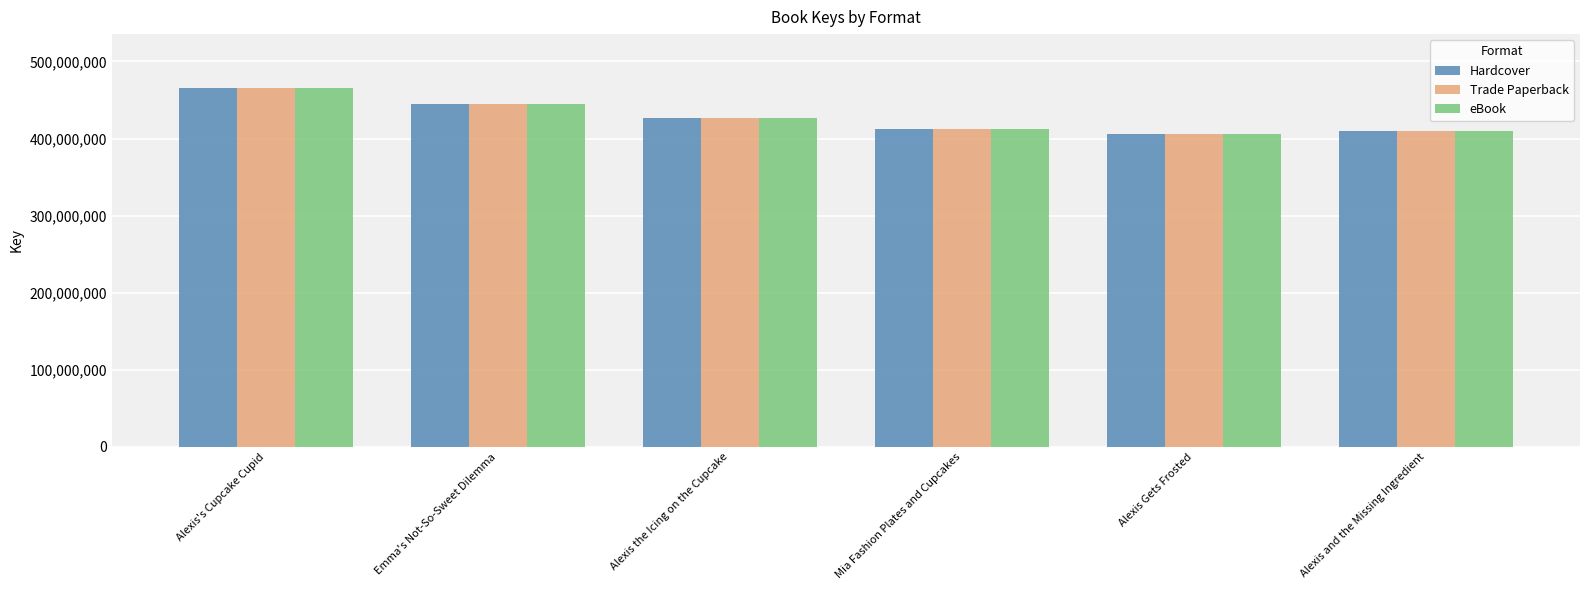

What is the total value across all series at Alexis and the Missing Ingredient?

1227488712